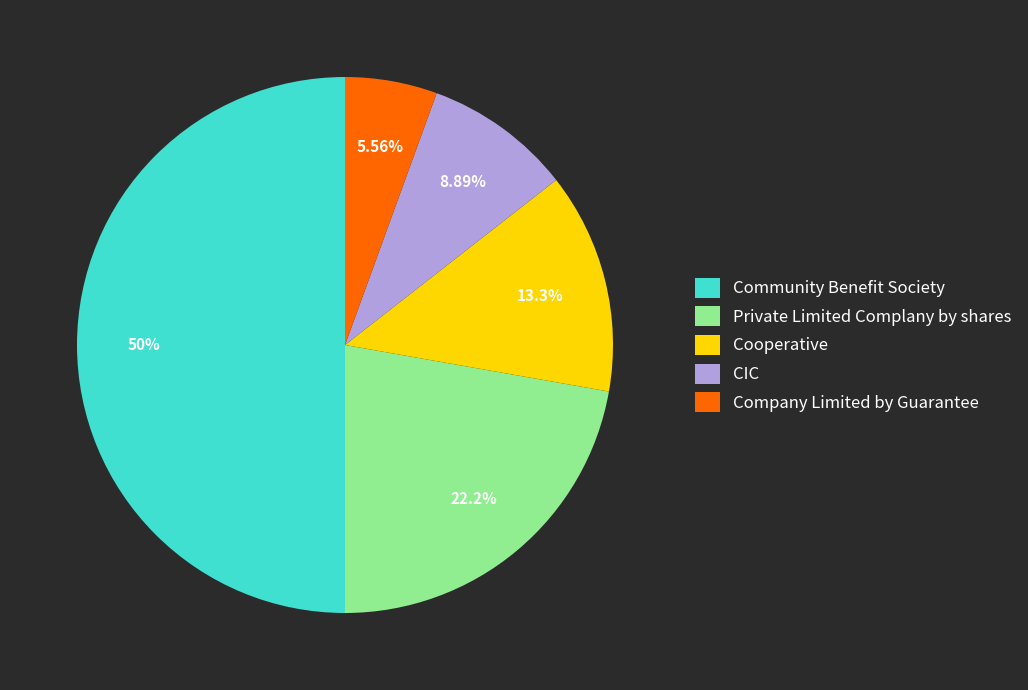

Rank the categories by value from highest to lowest.

Community Benefit Society, Private Limited Complany by shares, Cooperative, CIC, Company Limited by Guarantee